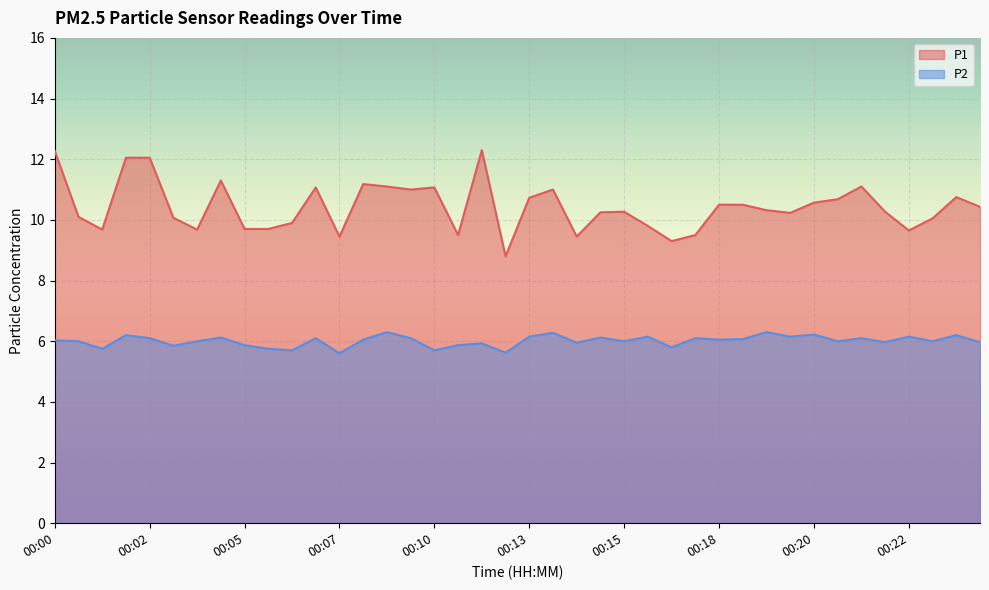

Reading left to right, what are all the values shown in this chart?

P1: 12.3	10.1	9.7	12.1	12.1	10.1	9.7	11.3	9.7	9.7	9.9	11.1	9.4	11.2	11.1	11.0	11.1	9.5	12.3	8.8	10.7	11.0	9.4	10.2	10.3	9.8	9.3	9.5	10.5	10.5	10.3	10.2	10.6	10.7	11.1	10.3	9.7	10.1	10.8	10.4
P2: 6.0	6.0	5.8	6.2	6.1	5.8	6.0	6.1	5.9	5.8	5.7	6.1	5.6	6.0	6.3	6.1	5.7	5.9	5.9	5.6	6.2	6.3	6.0	6.1	6.0	6.2	5.8	6.1	6.0	6.1	6.3	6.2	6.2	6.0	6.1	6.0	6.2	6.0	6.2	6.0